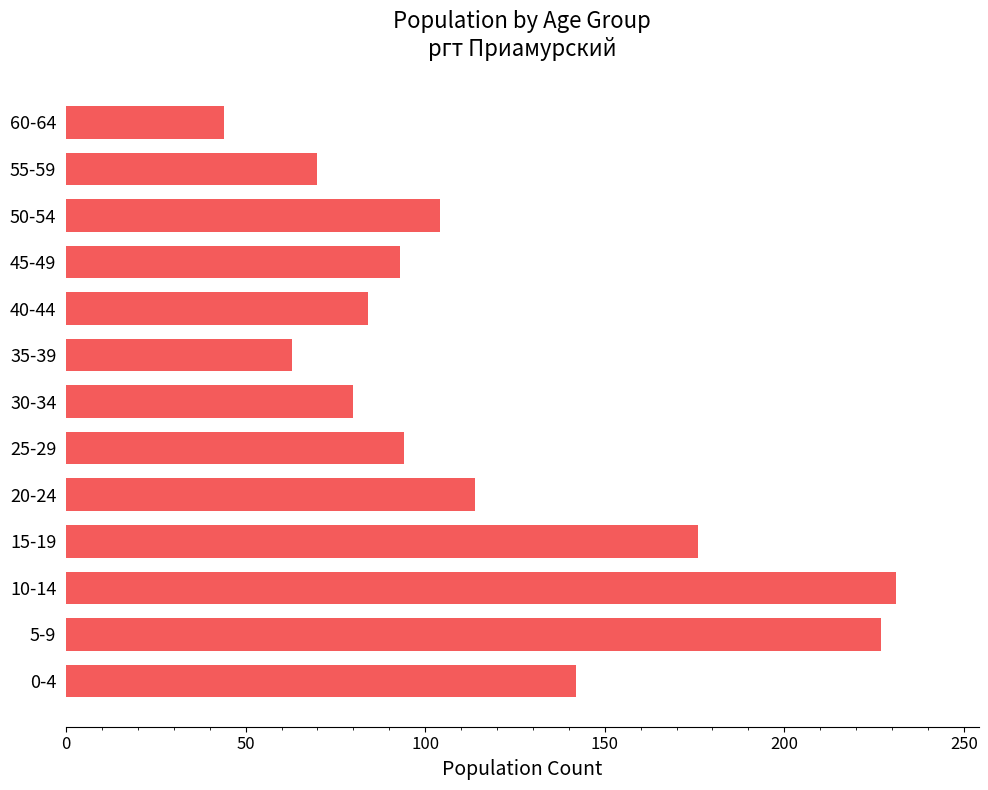

What is the sum of the values at 40-44 and 60-64?

128